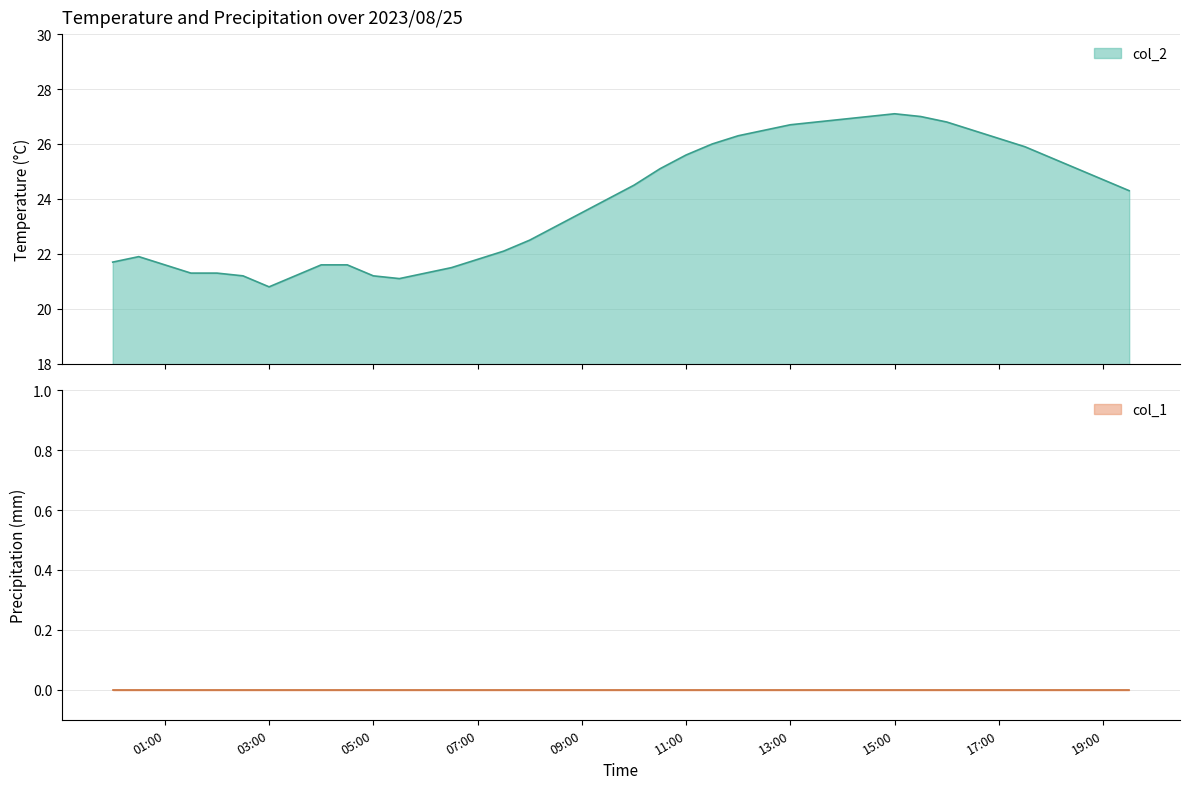

Reading left to right, what are all the values shown in this chart?

21.7	21.9	21.6	21.3	21.3	21.2	20.8	21.2	21.6	21.6	21.2	21.1	21.3	21.5	21.8	22.1	22.5	23.0	23.5	24.0	24.5	25.1	25.6	26.0	26.3	26.5	26.7	26.8	26.9	27.0	27.1	27.0	26.8	26.5	26.2	25.9	25.5	25.1	24.7	24.3